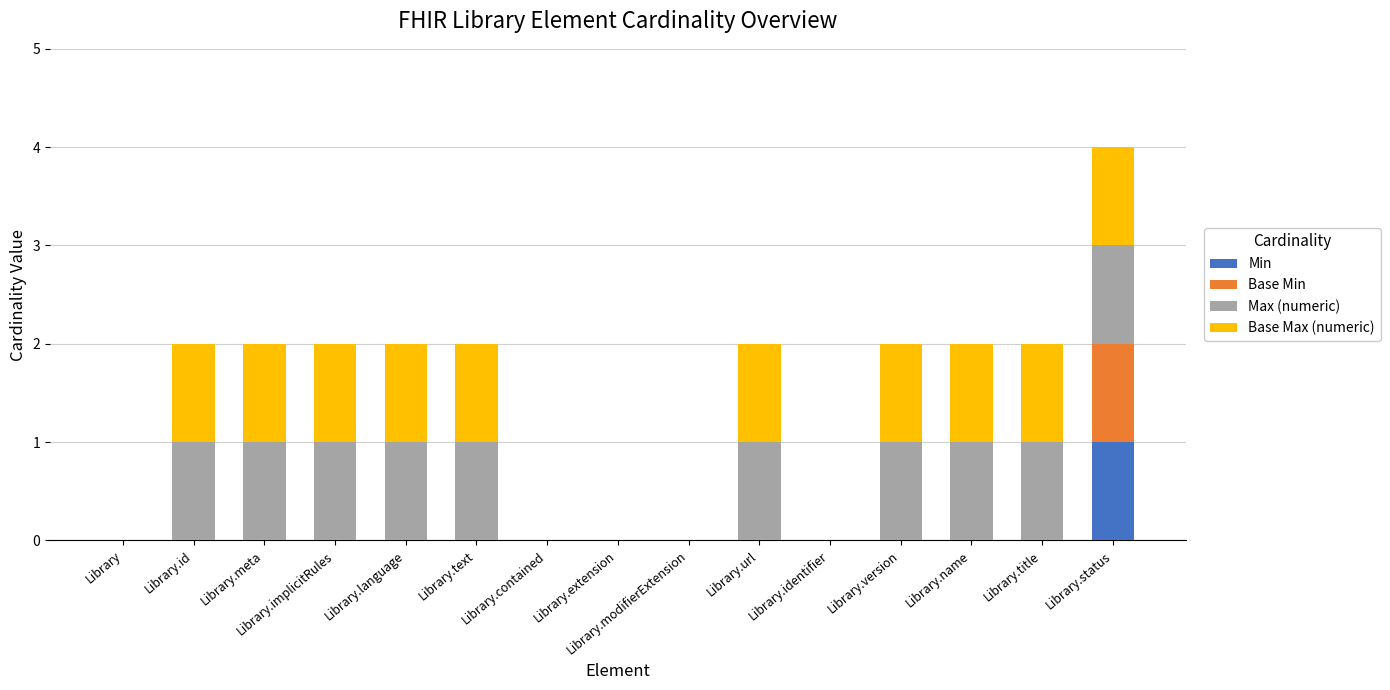

The value of Min at Library.modifierExtension is 0. True or false?

True